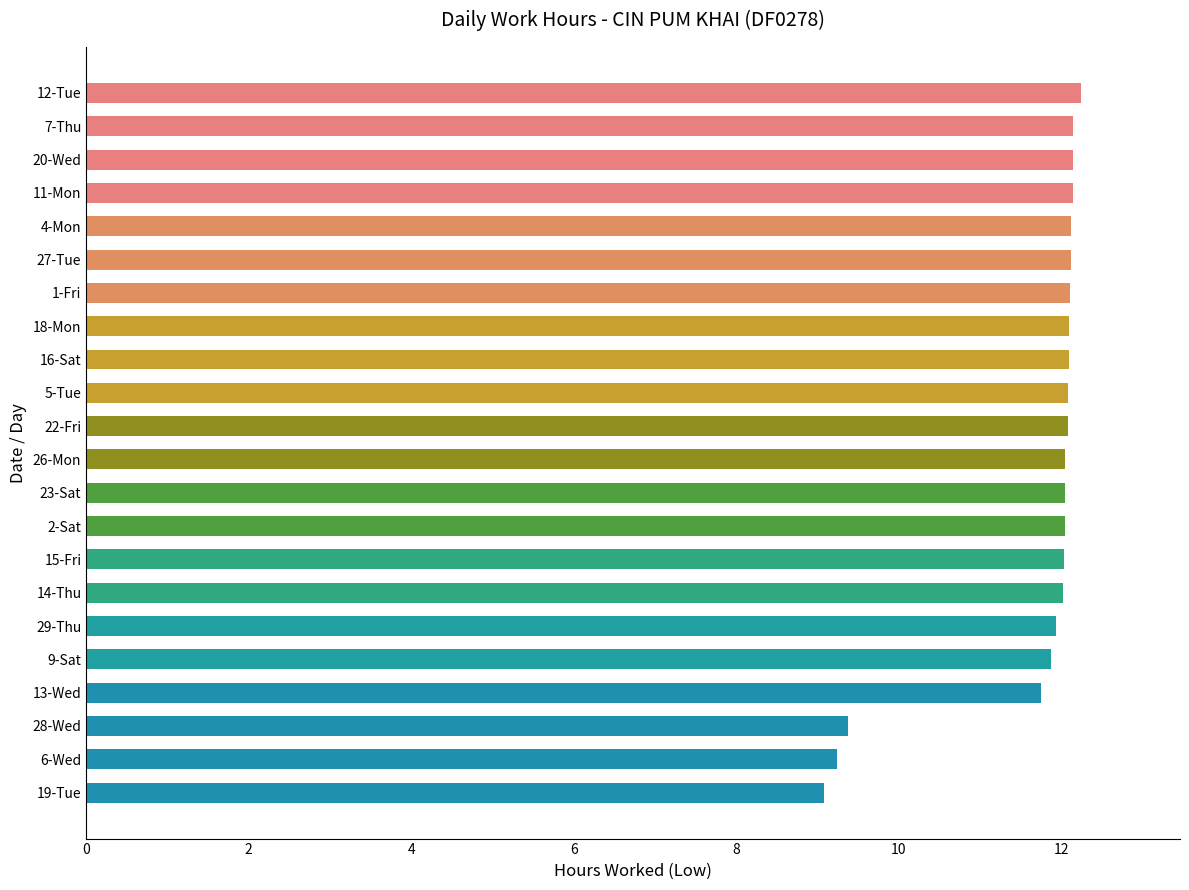

What is the maximum value shown in the chart?

12.2